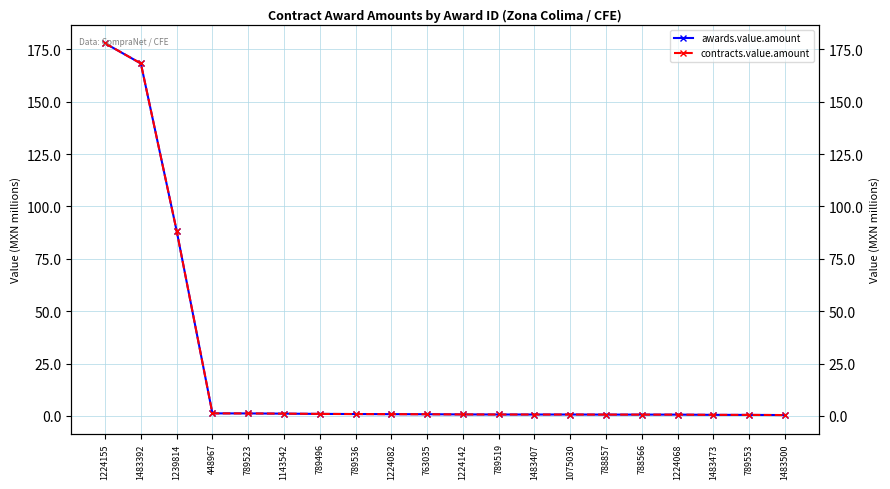

Does the chart have visible grid lines?

Yes